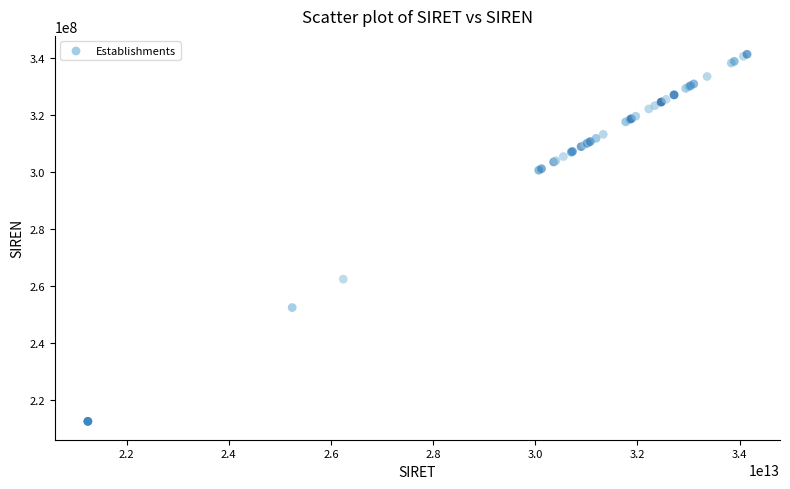

What Y value in the scatter plot is closest to 276927680?

262400401